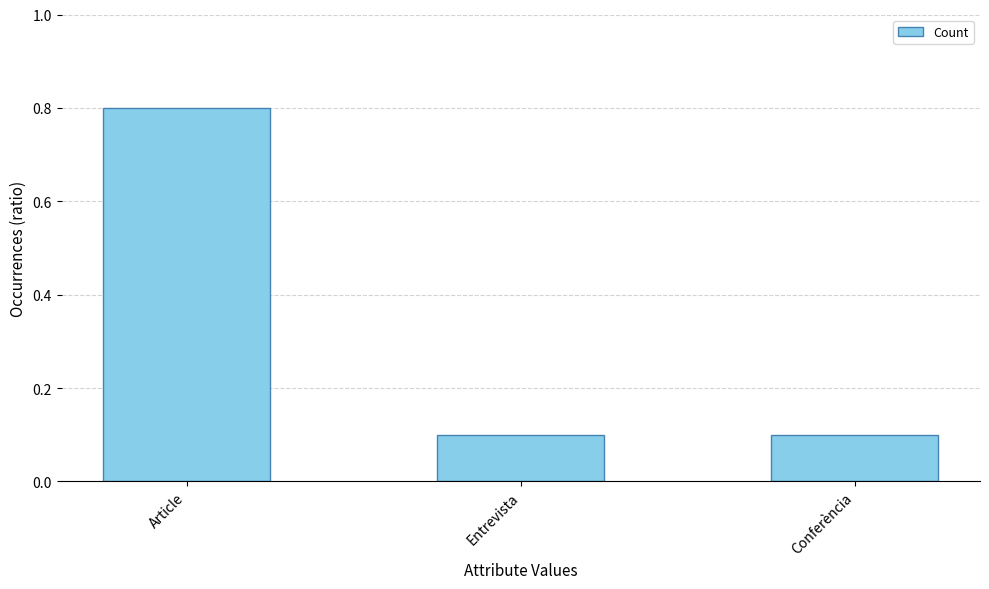

What is the minimum value shown in the chart?

0.1